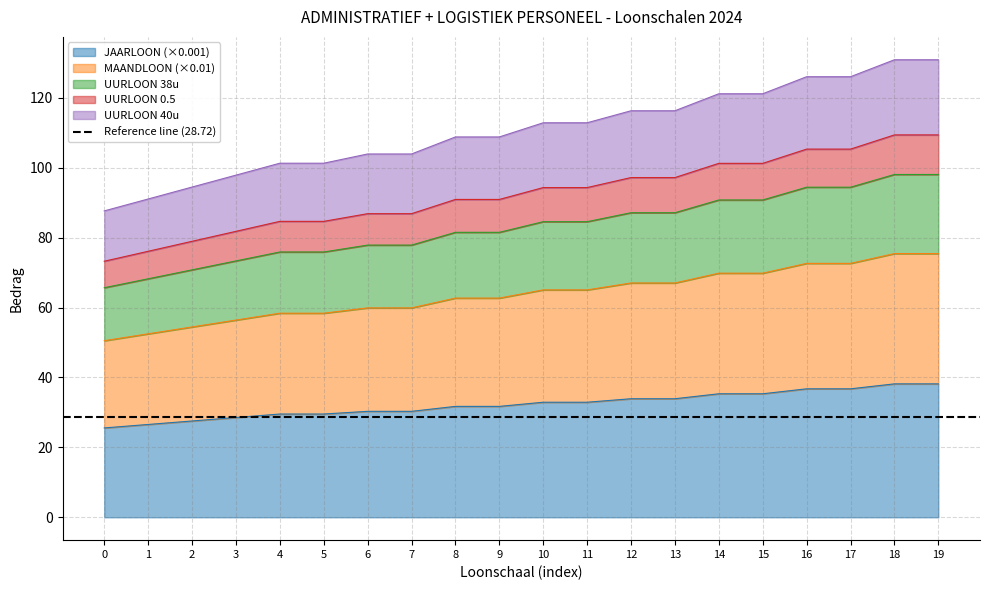

The JAARLOON (×0.001) series shows 31.7 at 9. True or false?

True